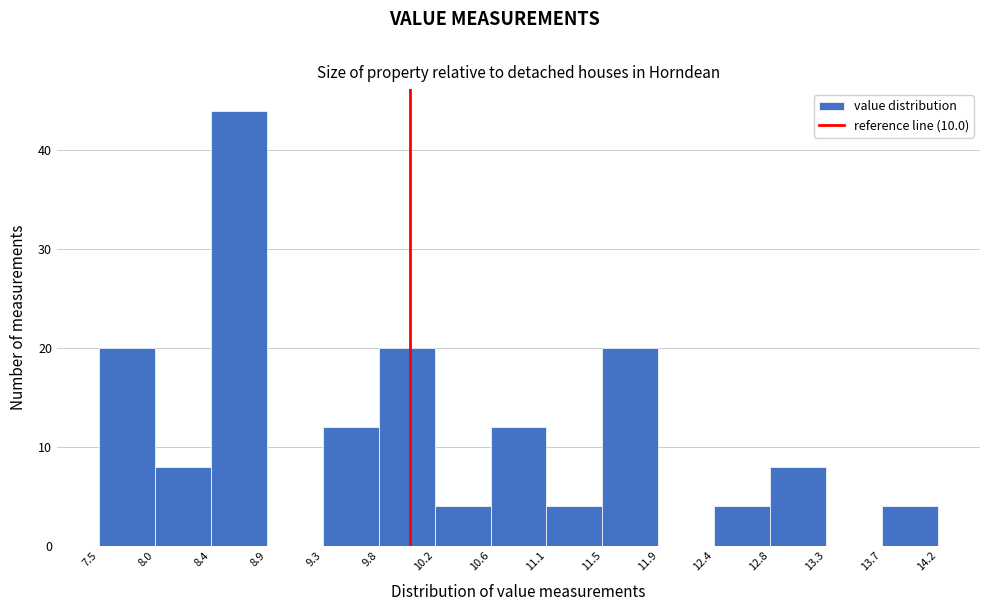

Reading left to right, list every bar in this chart as the range it spans on the x-axis followed by its height. The values are not printed on the chart, so give them approximately, as read against the axis.

7.5 to 8.0: 20
8.0 to 8.4: 8
8.4 to 8.9: 44
8.9 to 9.3: 0
9.3 to 9.8: 12
9.8 to 10.2: 20
10.2 to 10.6: 4
10.6 to 11.1: 12
11.1 to 11.5: 4
11.5 to 11.9: 20
11.9 to 12.4: 0
12.4 to 12.8: 4
12.8 to 13.3: 8
13.3 to 13.7: 0
13.7 to 14.2: 4